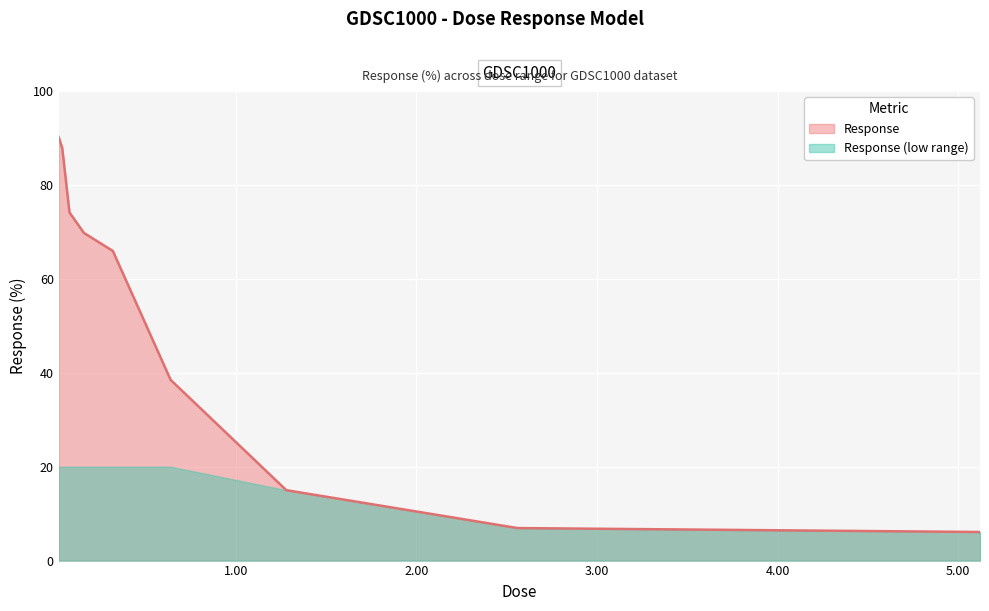

True or false: there are more than 2 points higher than both neighbors.

False